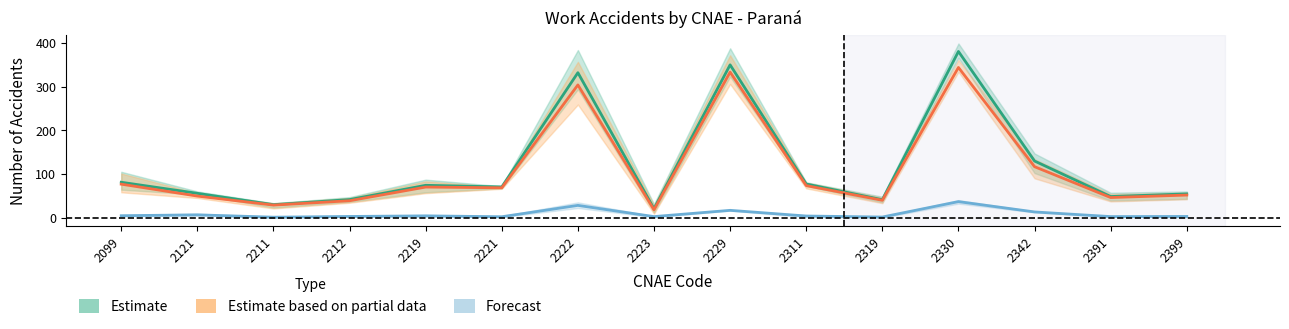

How many values in the Total (Estimate) series exceed 70?

8